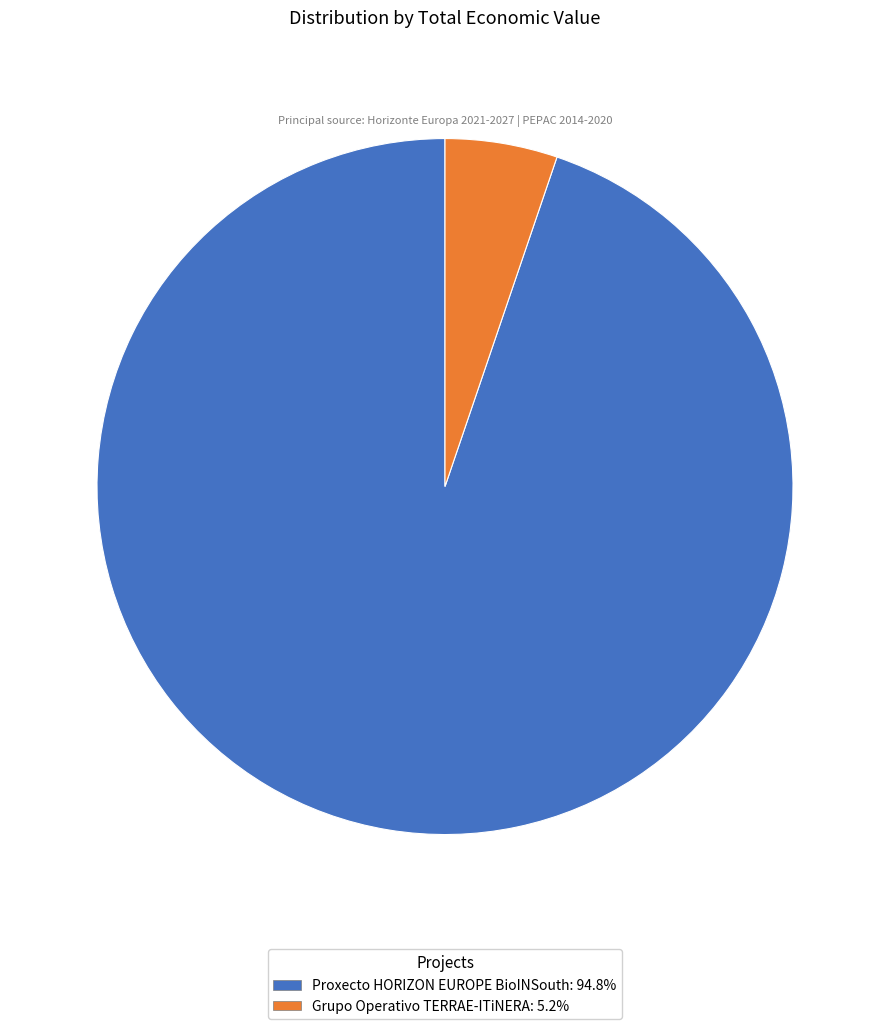

What is the largest slice in the pie chart?

Proxecto HORIZON EUROPE BioINSouth